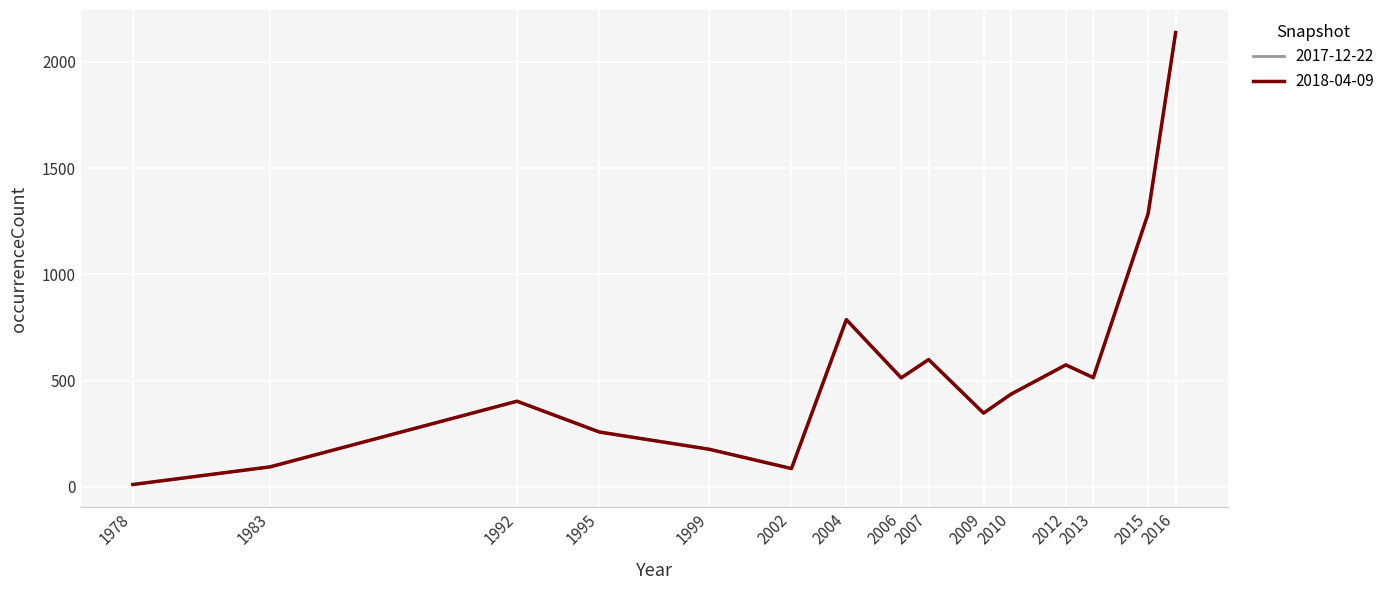

What is the difference between the second highest and second lowest values in the 2017-12-22 series?

1284